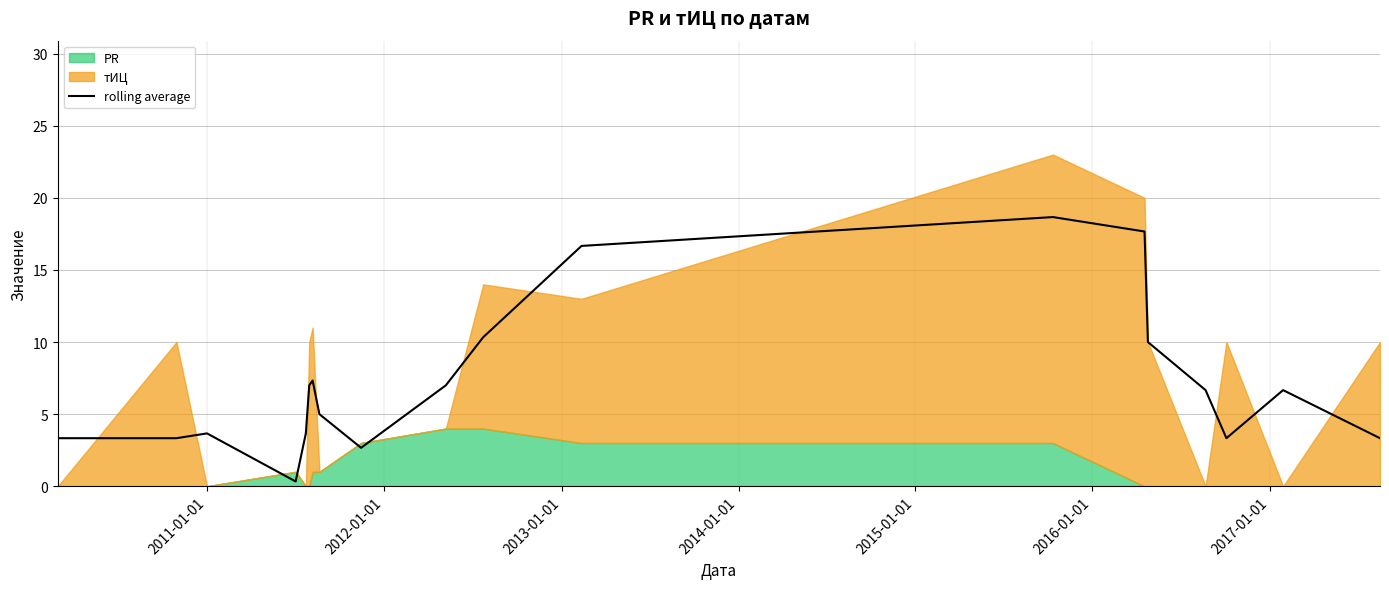

The value at 2012-01-01 is 5.1. True or false?

False